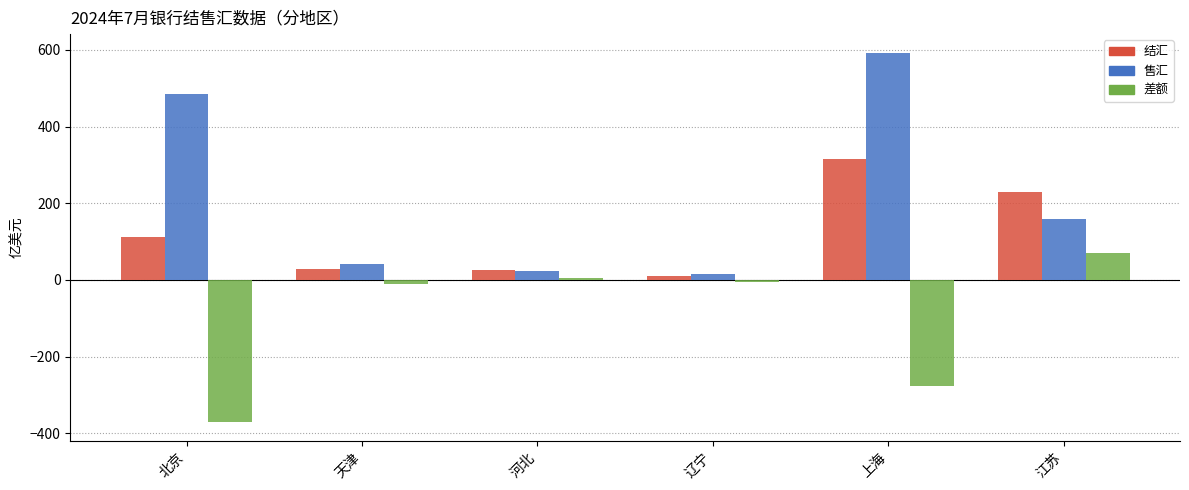

Which category has the lowest value across all series?

北京